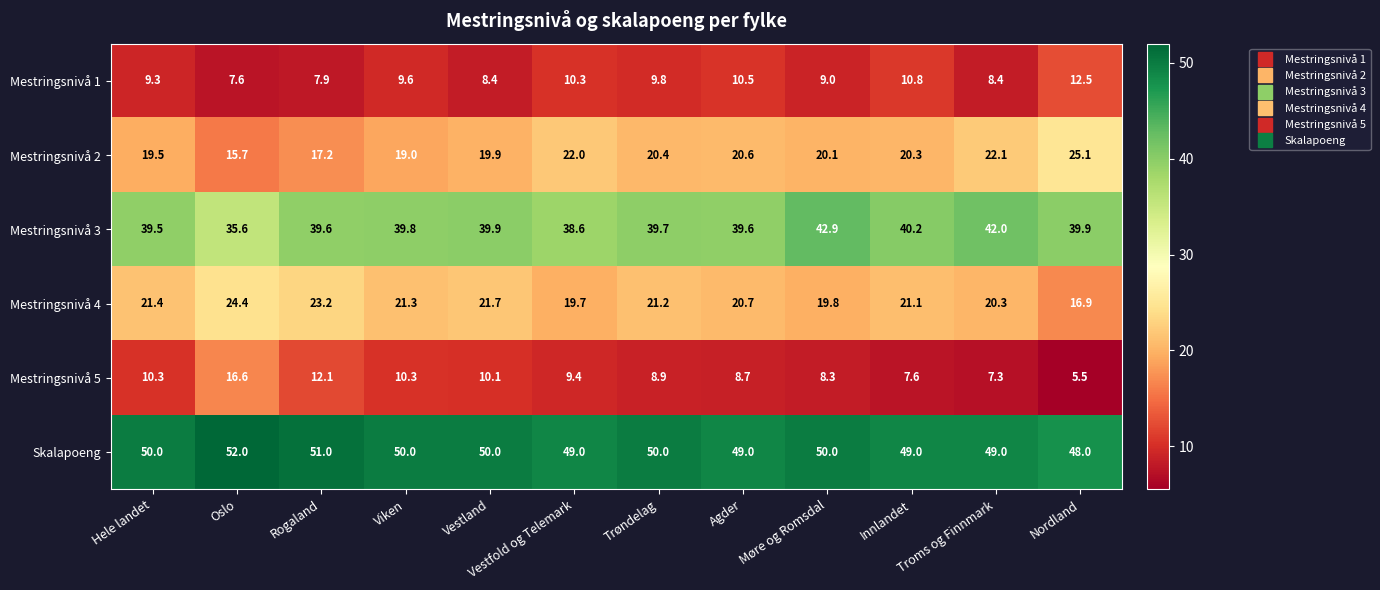

How many categories are shown in the chart?

12